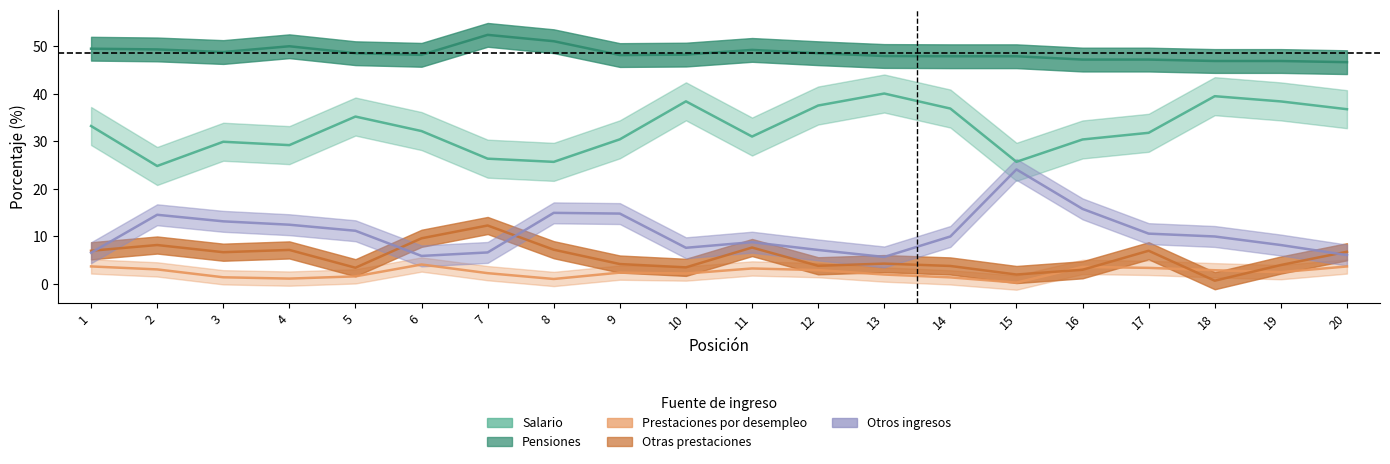

Read the Otras prestaciones value at 3.

6.7